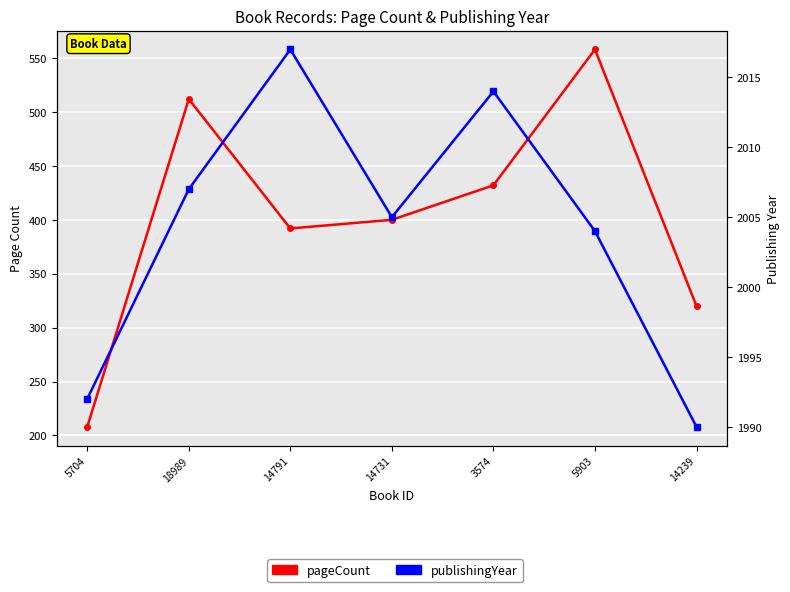

At which label is publishingYear closest to 2003?

5903